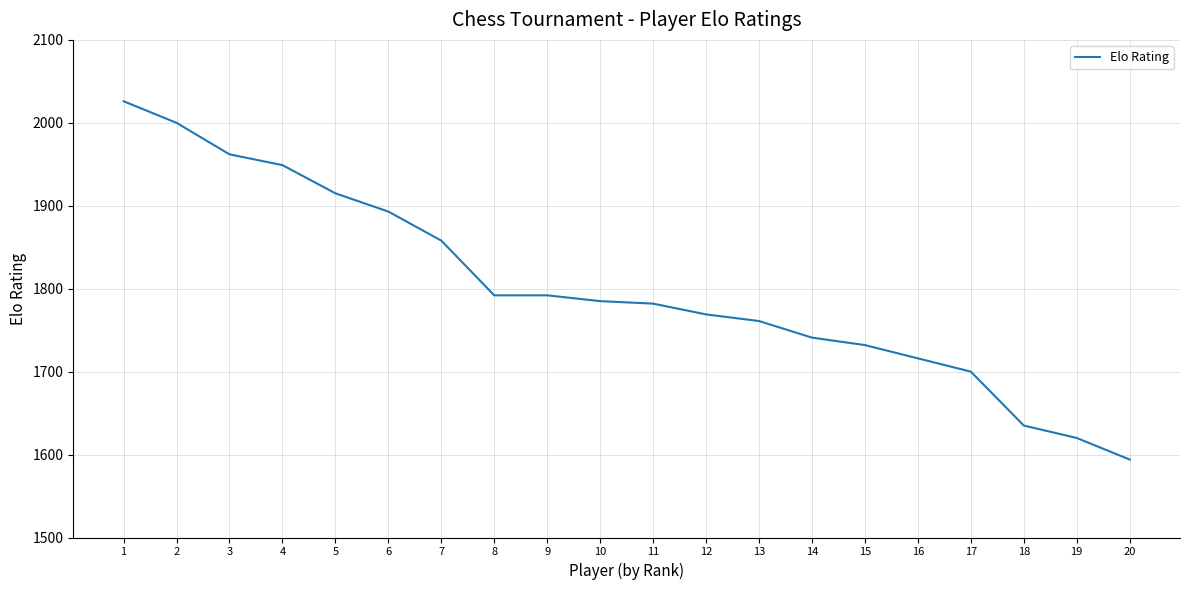

At which label does the data first exceed 1785?

1